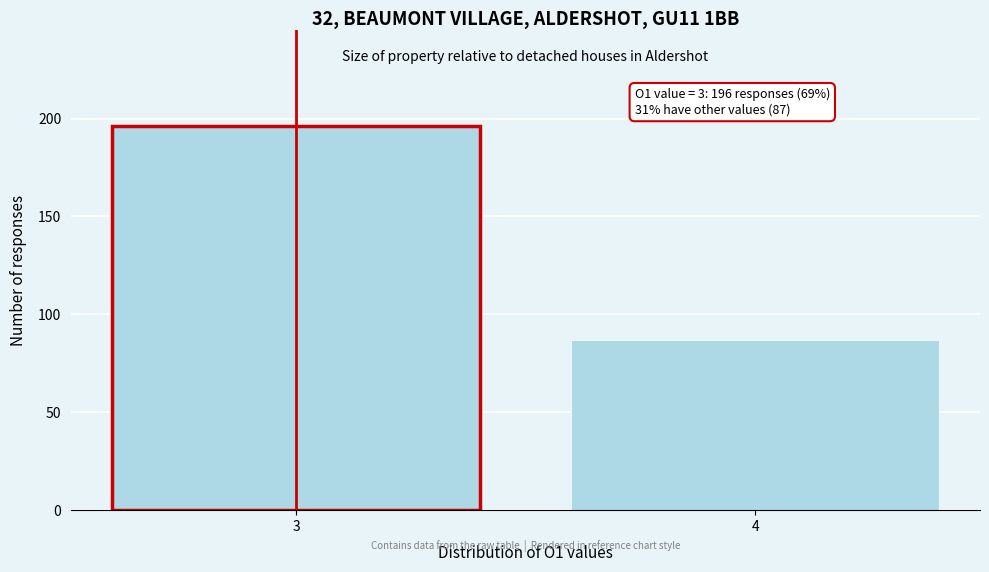

Reading right to left, list all the values displayed in this chart.

87	196